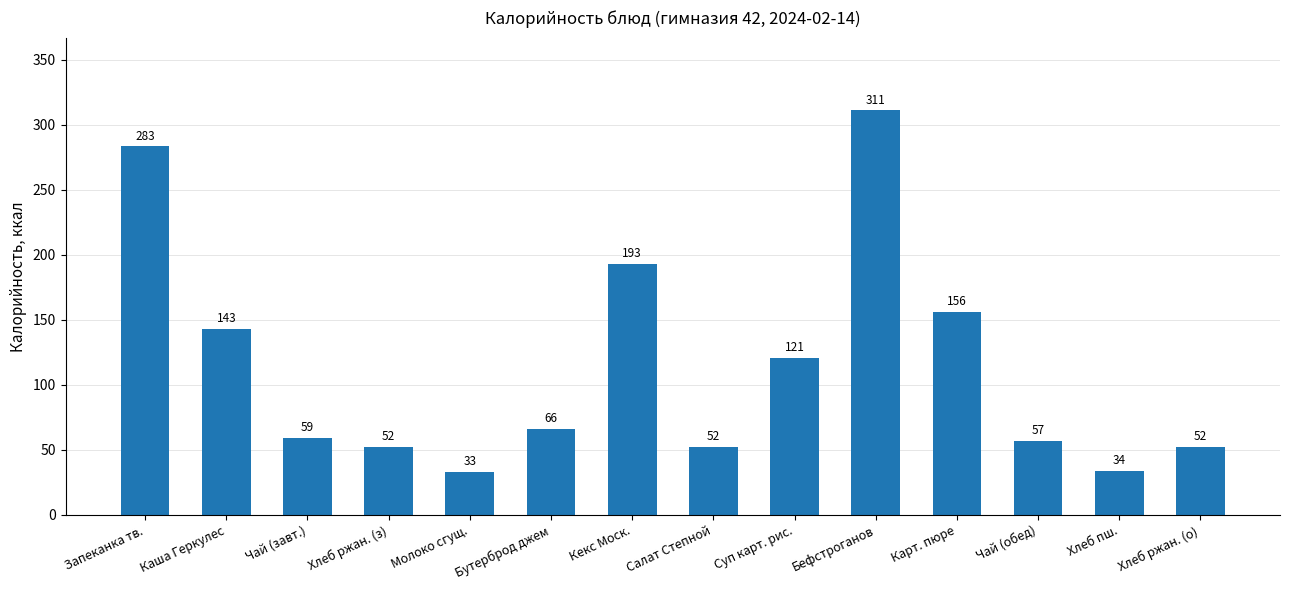

What position from the right is Карт. пюре?

4